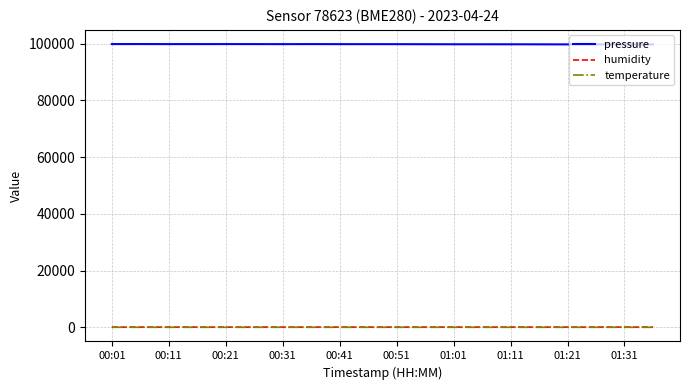

What is the greatest value displayed?

99846.8